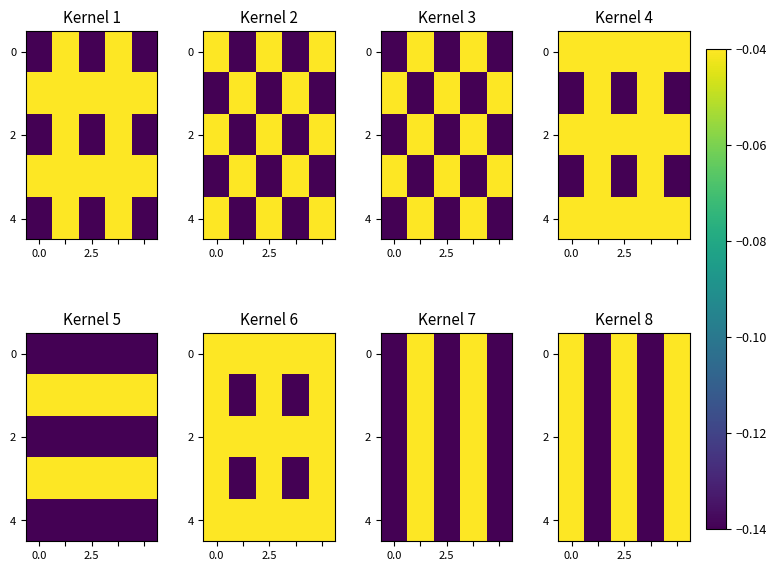

True or false: row_4 has a value of -0.1 at 3.

True